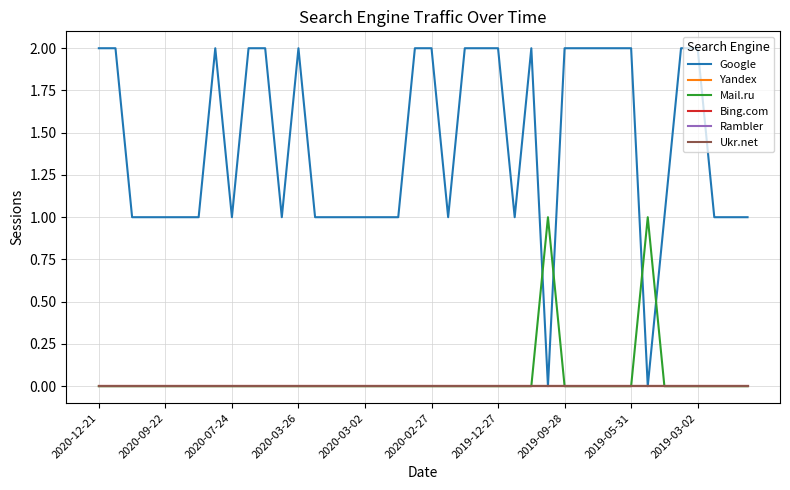

In Mail.ru, how many points are higher than both neighbors (excluding endpoints)?

2